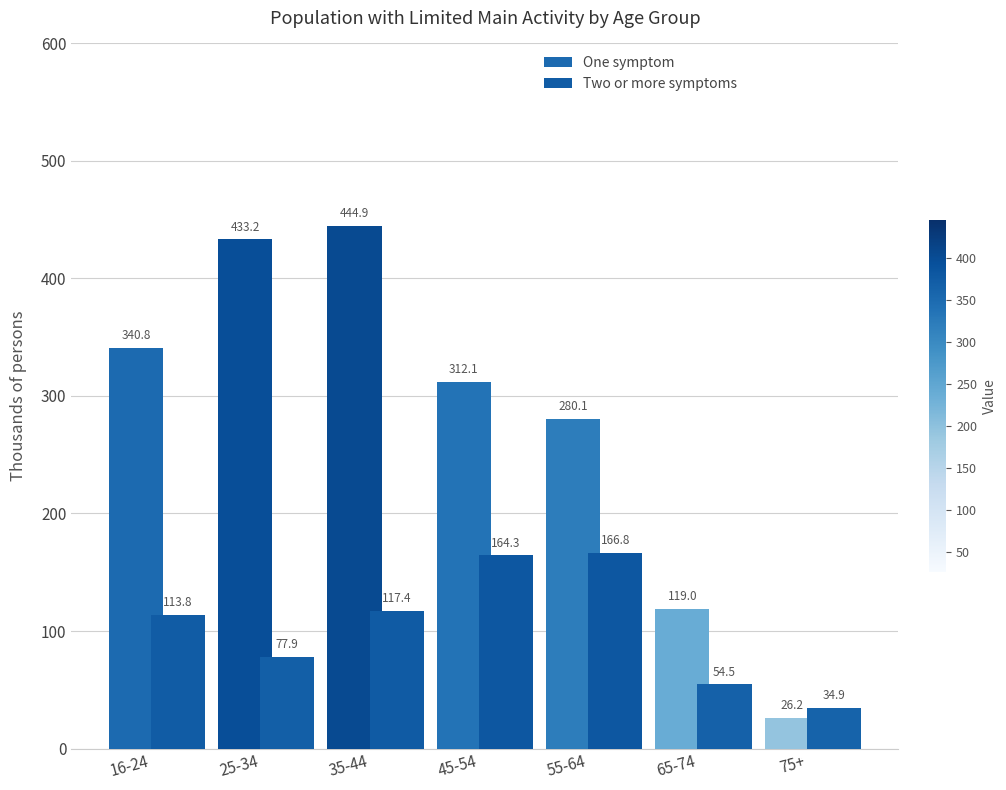

What position from the right is 25-34?

6